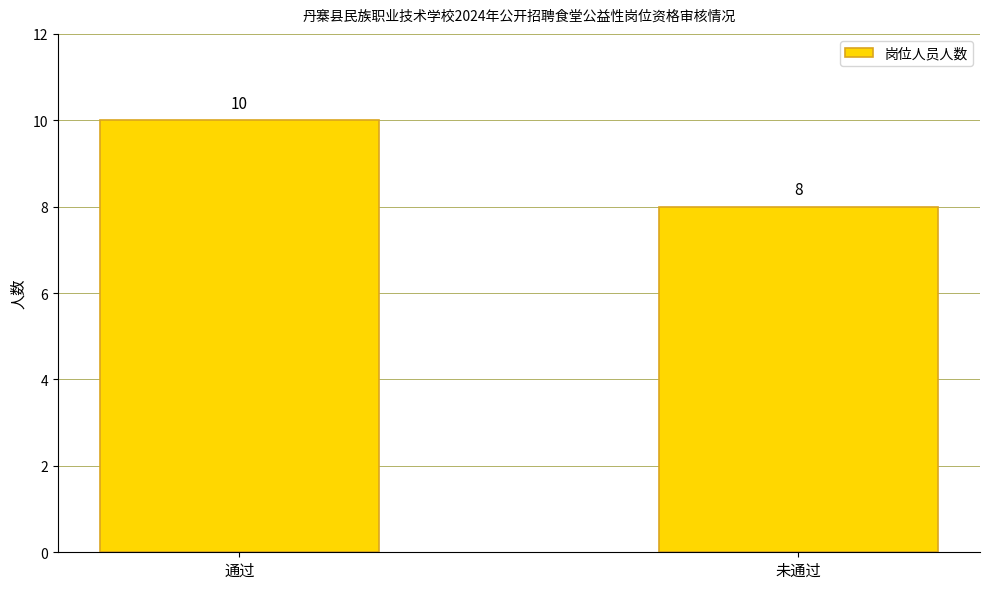

Which category has the lowest value across all series?

未通过